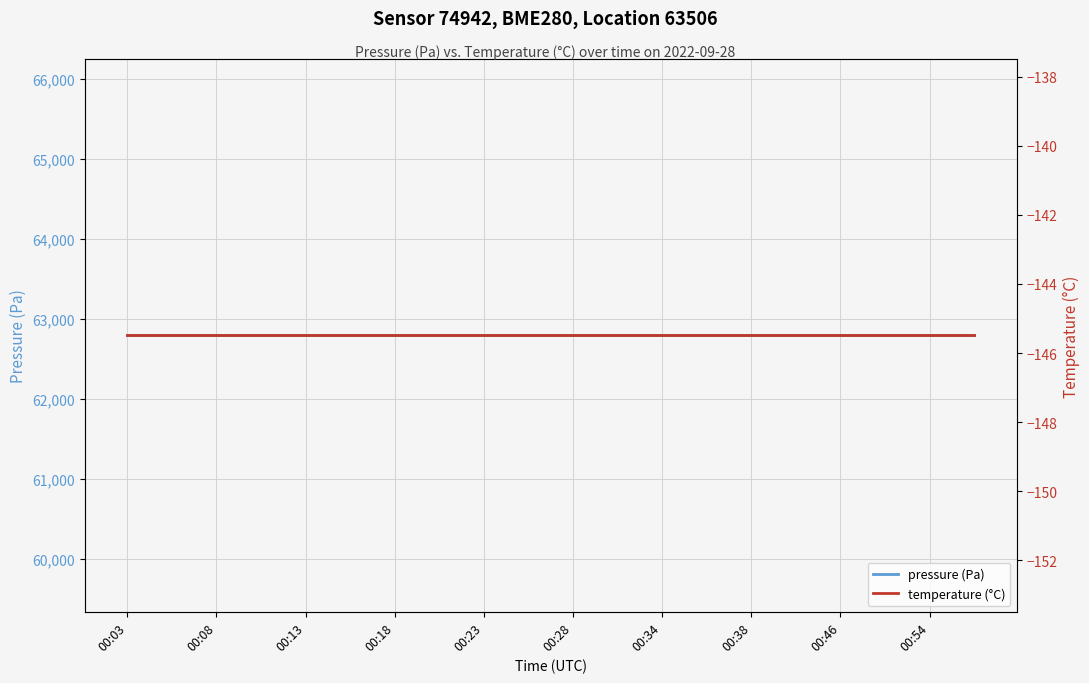

Between 00:18 and 12, which series saw the biggest shift?

pressure (Pa)